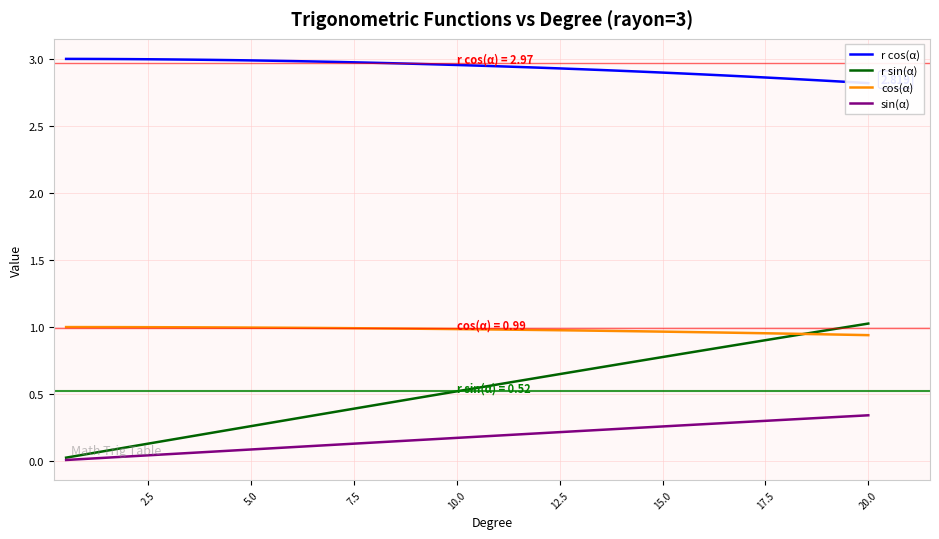

What is the sum of all r cos(α) values?

117.5